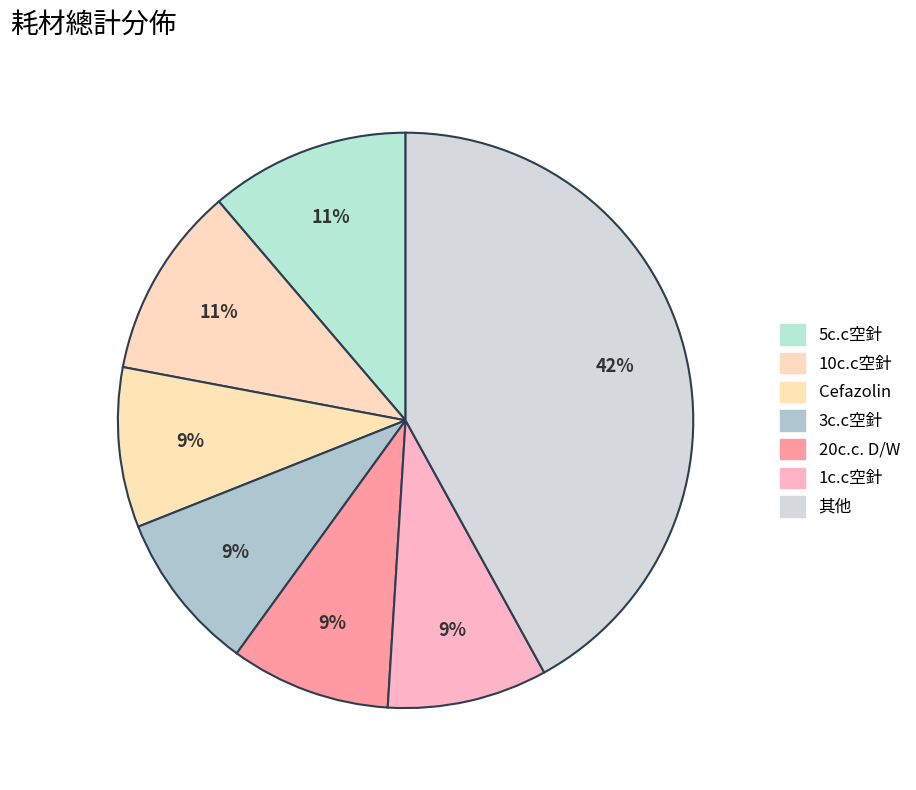

How many slices are in this pie chart?

7